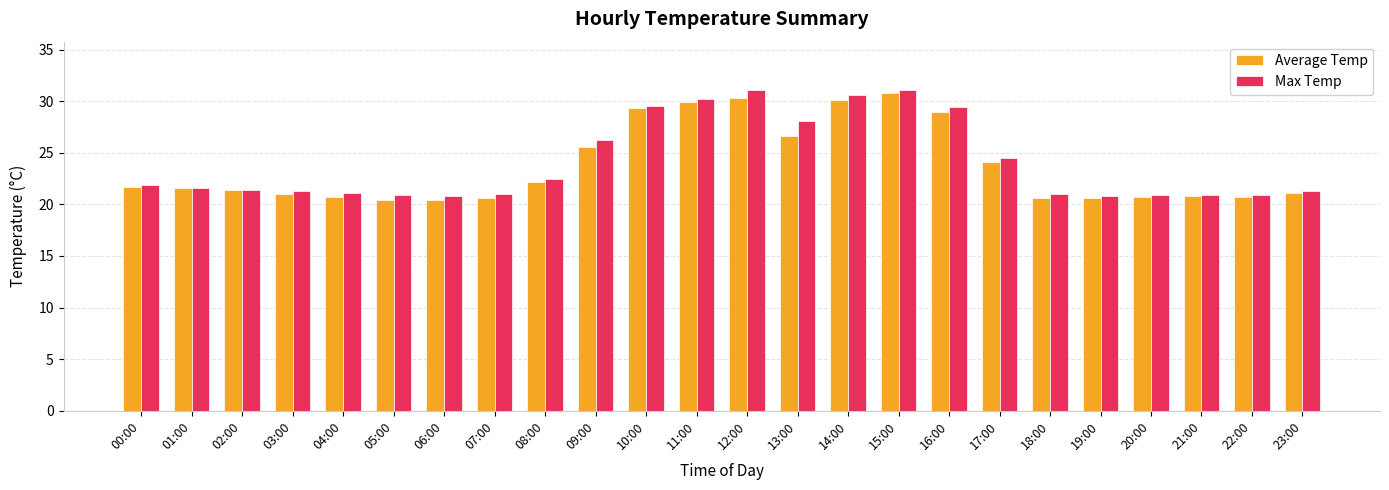

The value of Average Temp at 21:00 is 20.8. True or false?

True